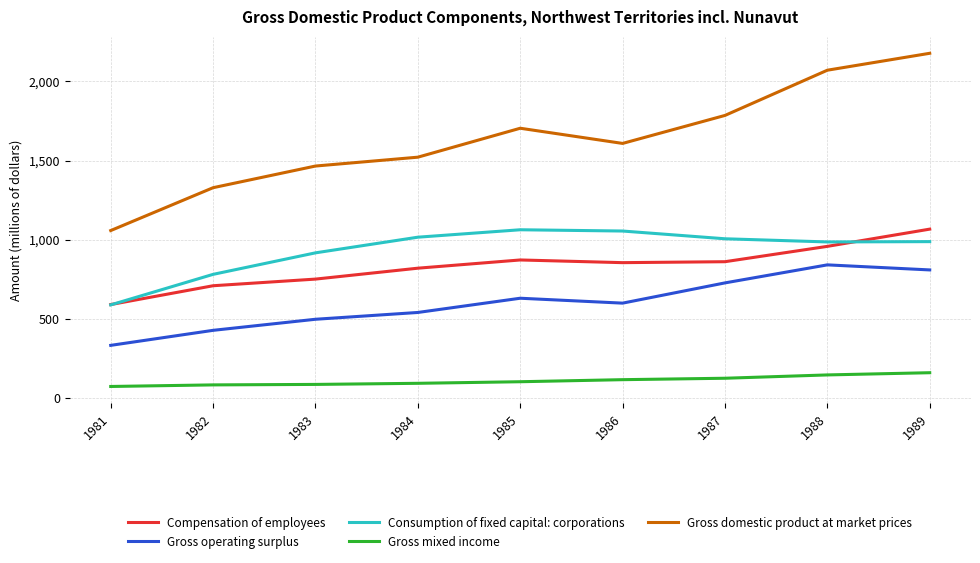

How many categories are shown in the chart?

9